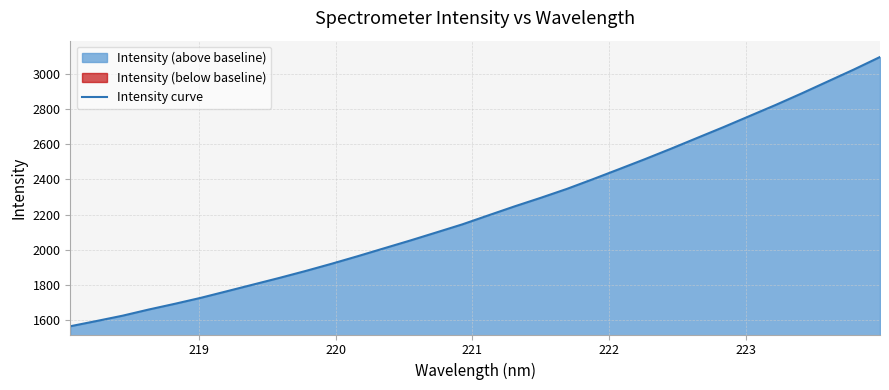

What is the maximum value for Intensity curve?

3096.8